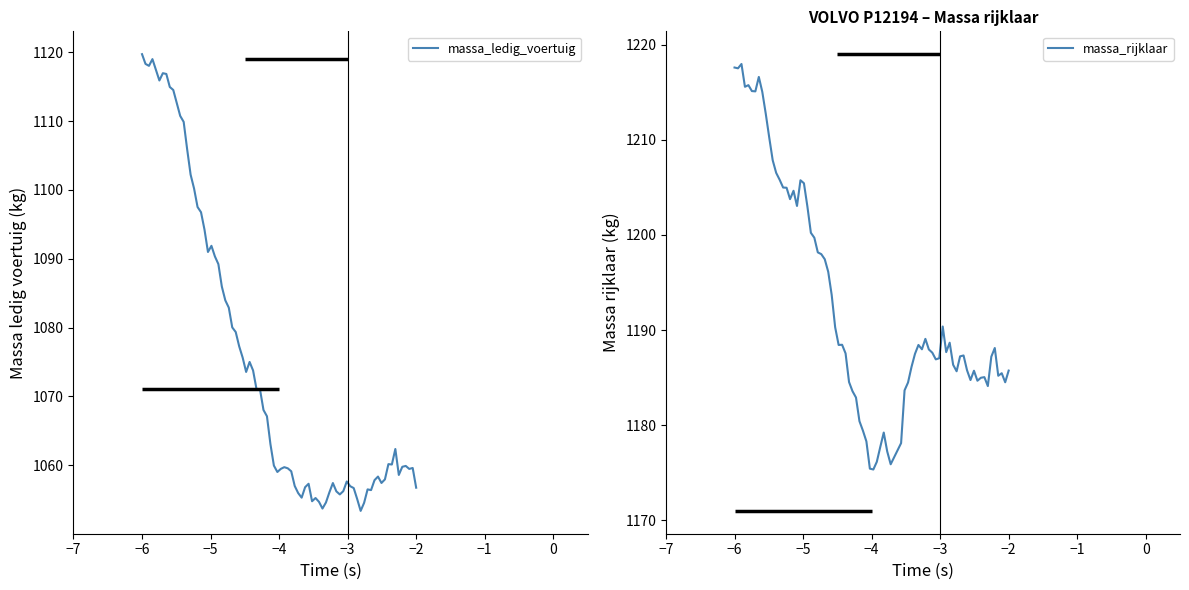

What is the highest value of the massa_ledig_voertuig series?

1119.7